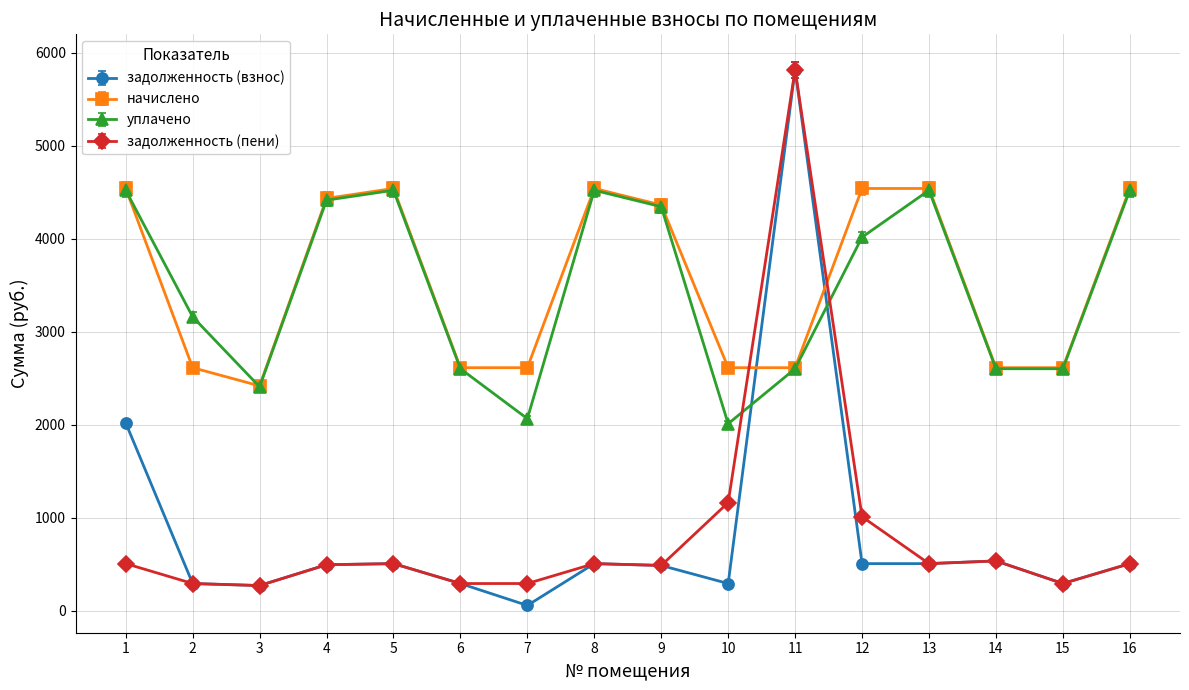

Which label corresponds to the smallest value in the chart?

7